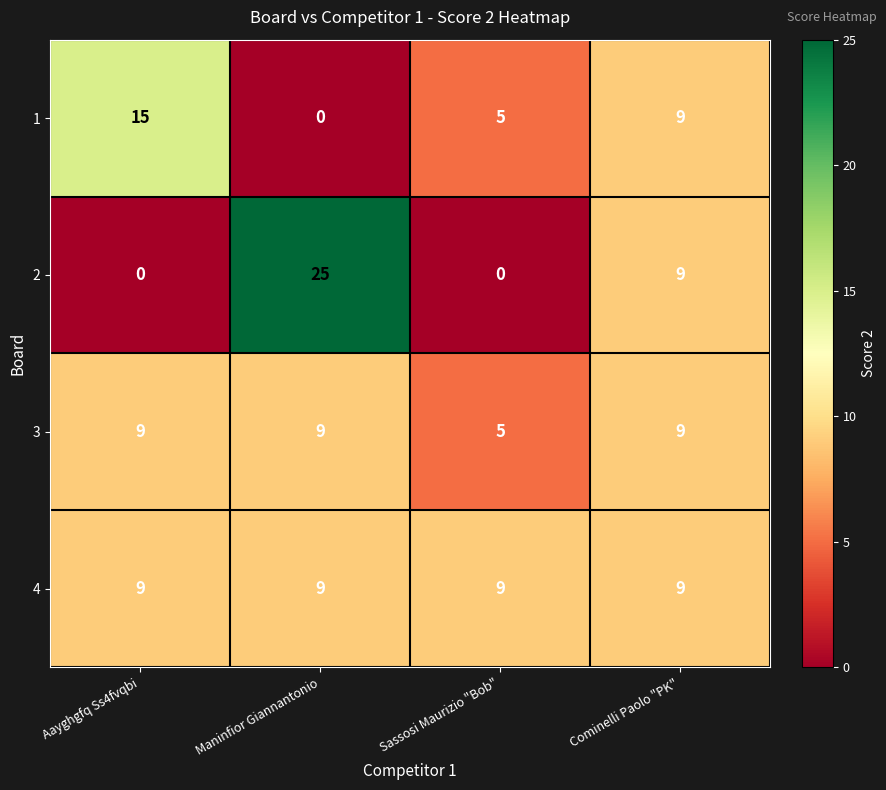

At which label does 2 reach its peak?

Maninfior Giannantonio